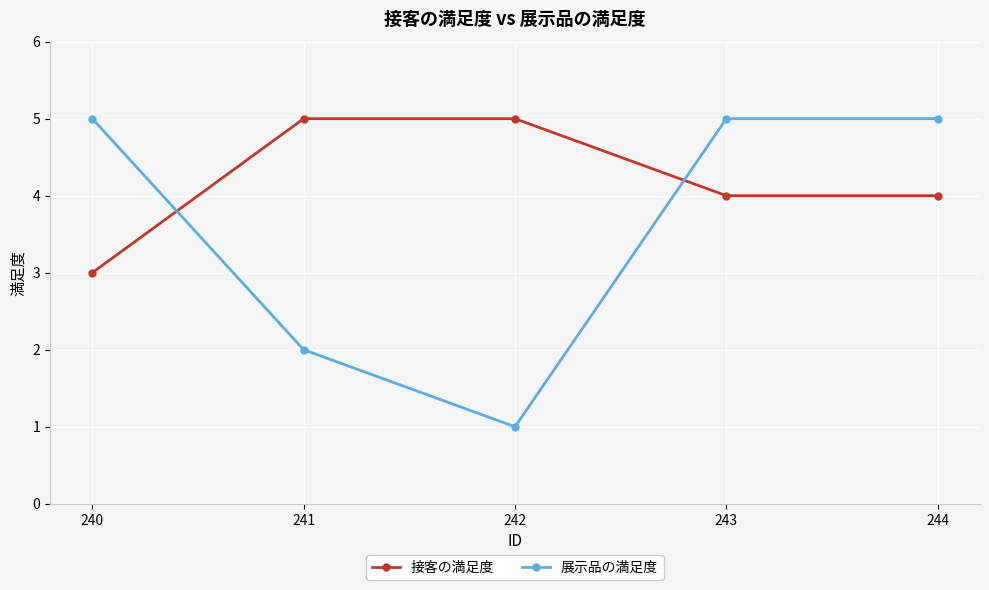

Is it true that 接客の満足度 equals 8 at 242?

False